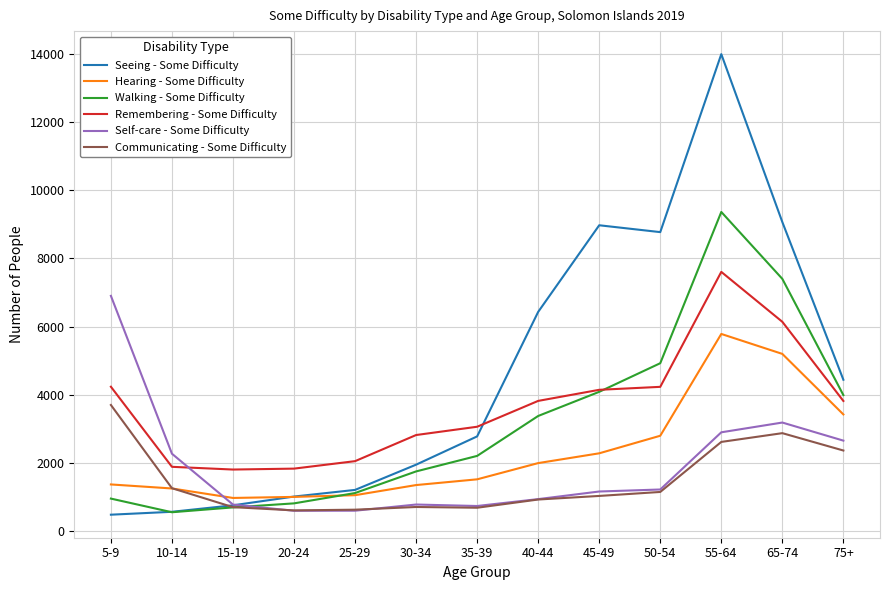

Which series has the widest spread of values?

Seeing - Some Difficulty